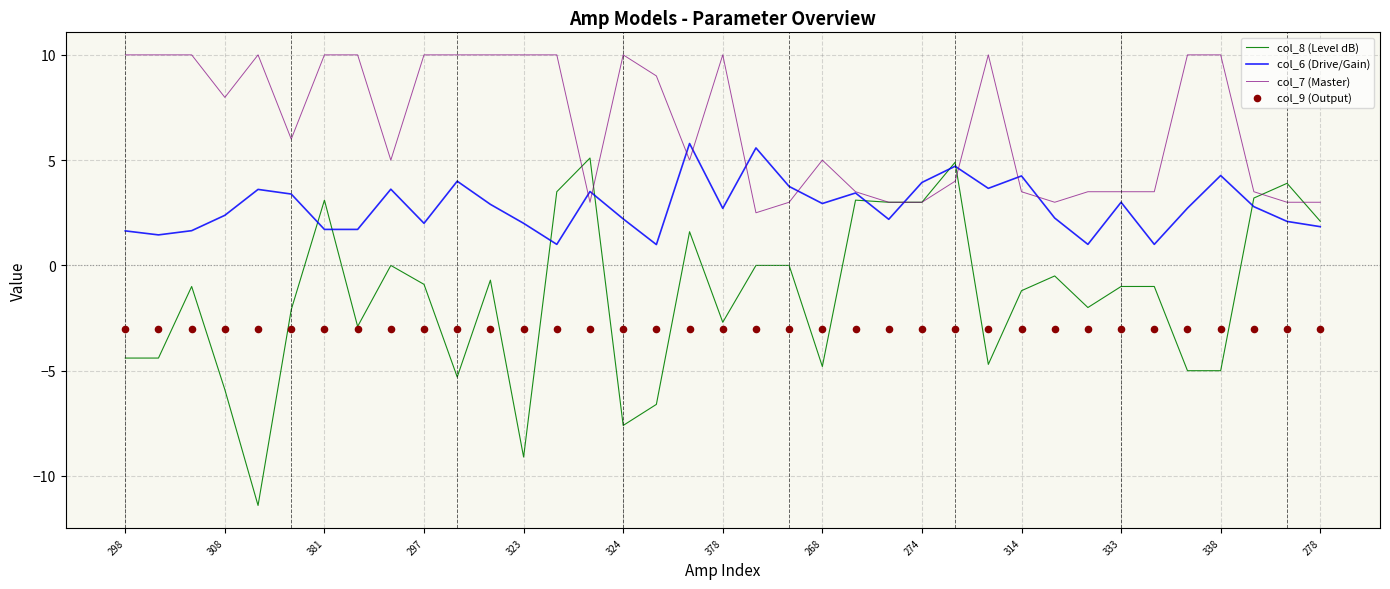

Which series has the largest total across all categories?

col_7 (Master)